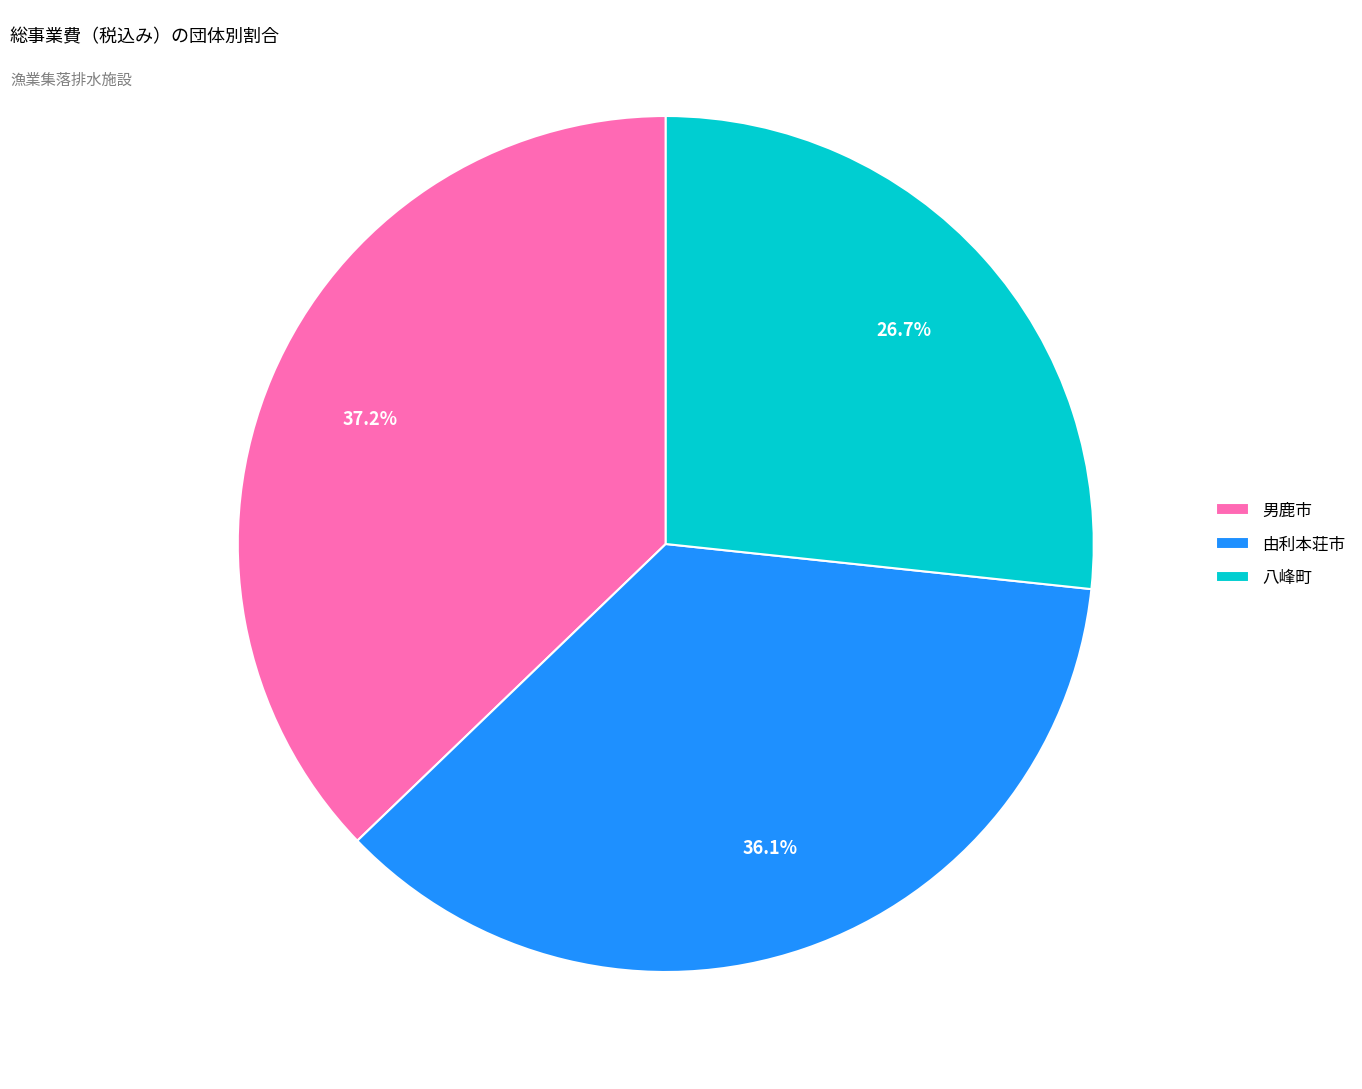

What is the ratio of the value at 由利本荘市 to the value at 八峰町?

1.4